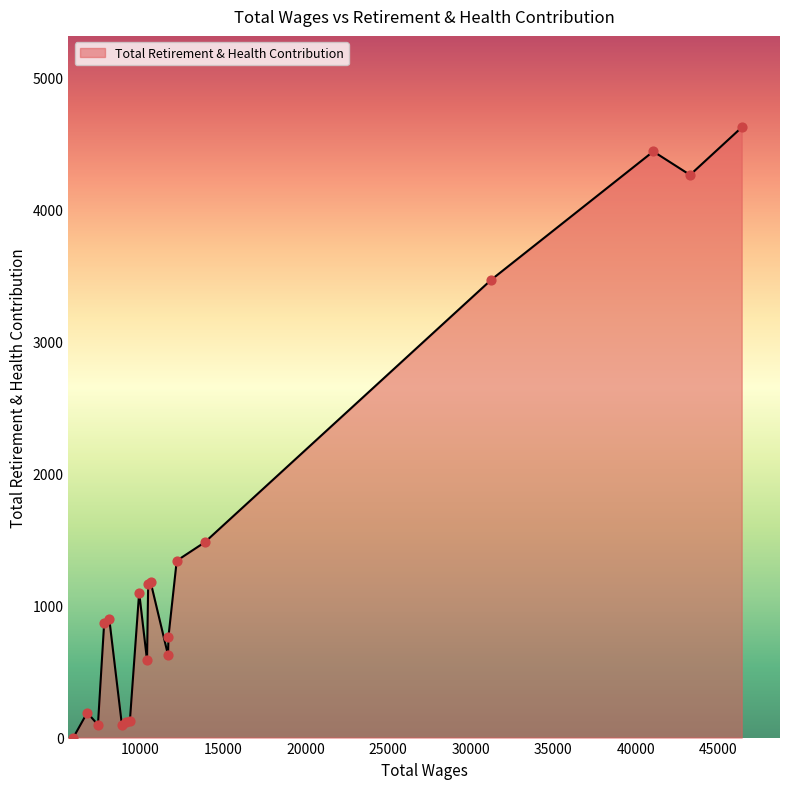

What is the maximum value shown in the chart?

4623